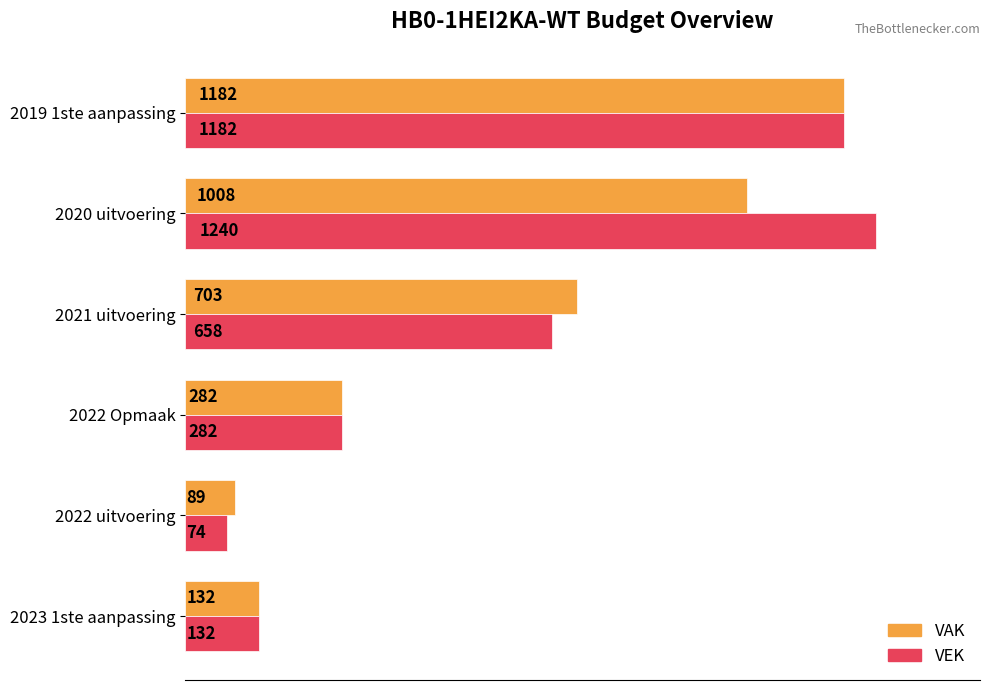

True or false: VEK has a value of 1240 at 2020 uitvoering.

True